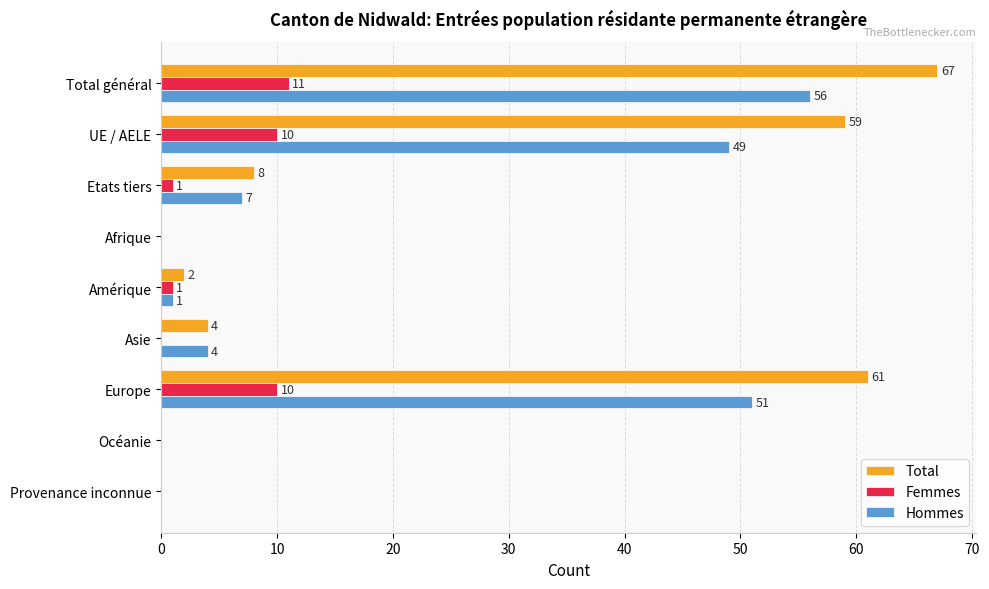

The Total series shows 2 at Amérique. True or false?

True